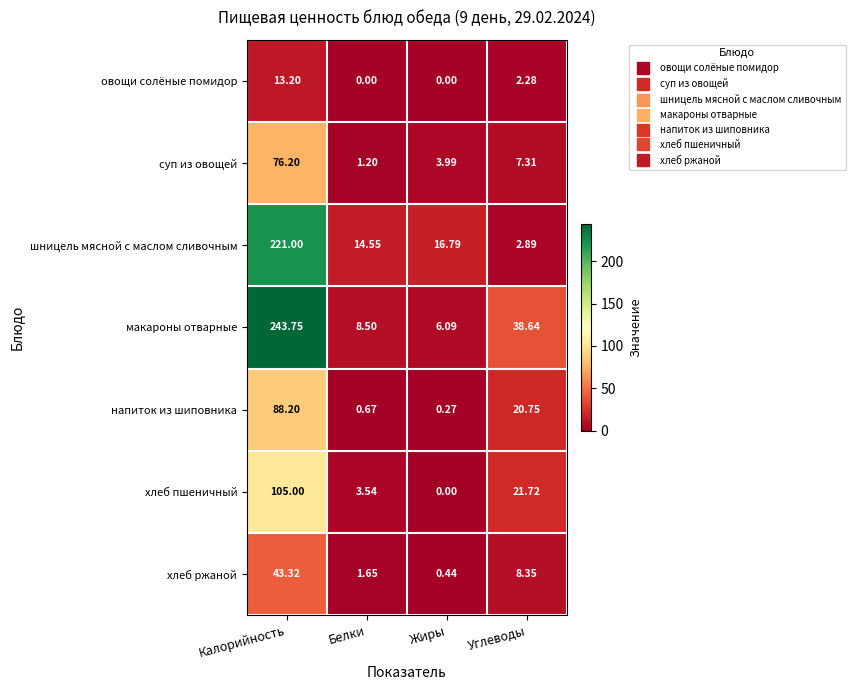

Which series changed the most between Белки and Жиры?

хлеб пшеничный